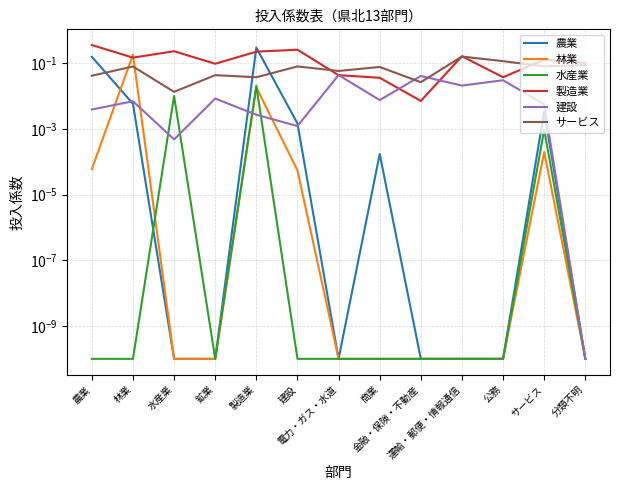

Reading right to left, what are all the values shown in this chart?

農業: 0.0	0.0	0.0	0.0	0.0	0.0	0.0	0.0	0.3	0.0	0.0	0.0	0.2
林業: 0.0	0.0	0.0	0.0	0.0	0.0	0.0	0.0	0.0	0.0	0.0	0.2	0.0
水産業: 0.0	0.0	0.0	0.0	0.0	0.0	0.0	0.0	0.0	0.0	0.0	0.0	0.0
製造業: 0.1	0.1	0.0	0.2	0.0	0.0	0.0	0.3	0.2	0.1	0.2	0.1	0.4
建設: 0.0	0.0	0.0	0.0	0.0	0.0	0.0	0.0	0.0	0.0	0.0	0.0	0.0
サービス: 0.1	0.1	0.1	0.2	0.0	0.1	0.1	0.1	0.0	0.0	0.0	0.1	0.0